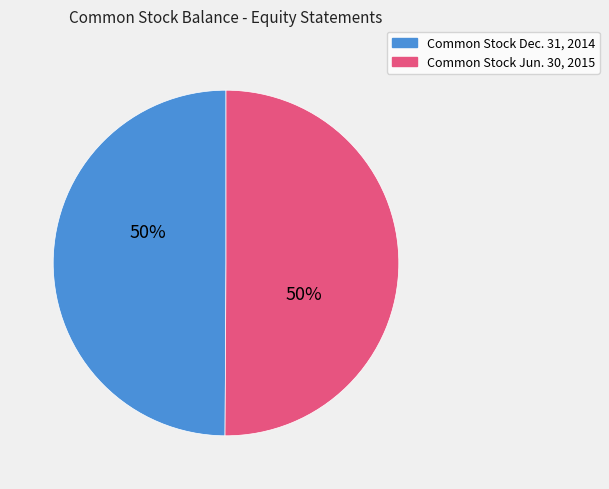

What is the ratio of the value at Common Stock Jun. 30, 2015 to the value at Common Stock Dec. 31, 2014?

1.0